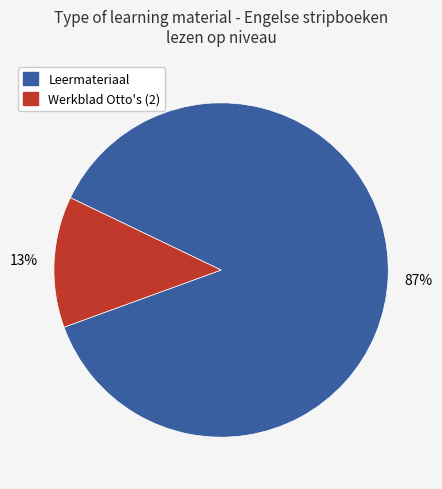

Is there a majority slice in this chart?

Yes